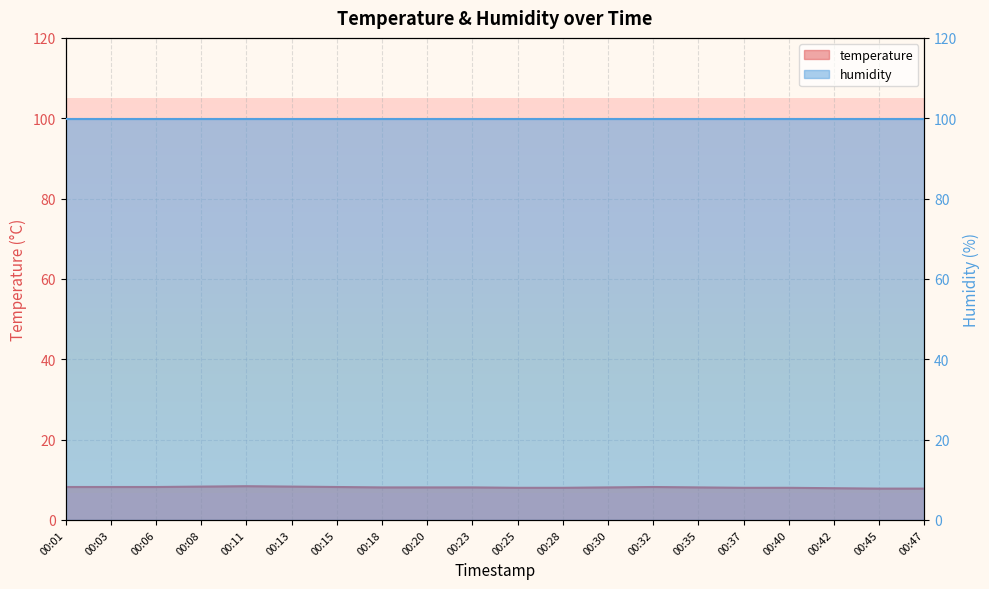

What is the change in value from 00:30 to 00:47?

-0.3